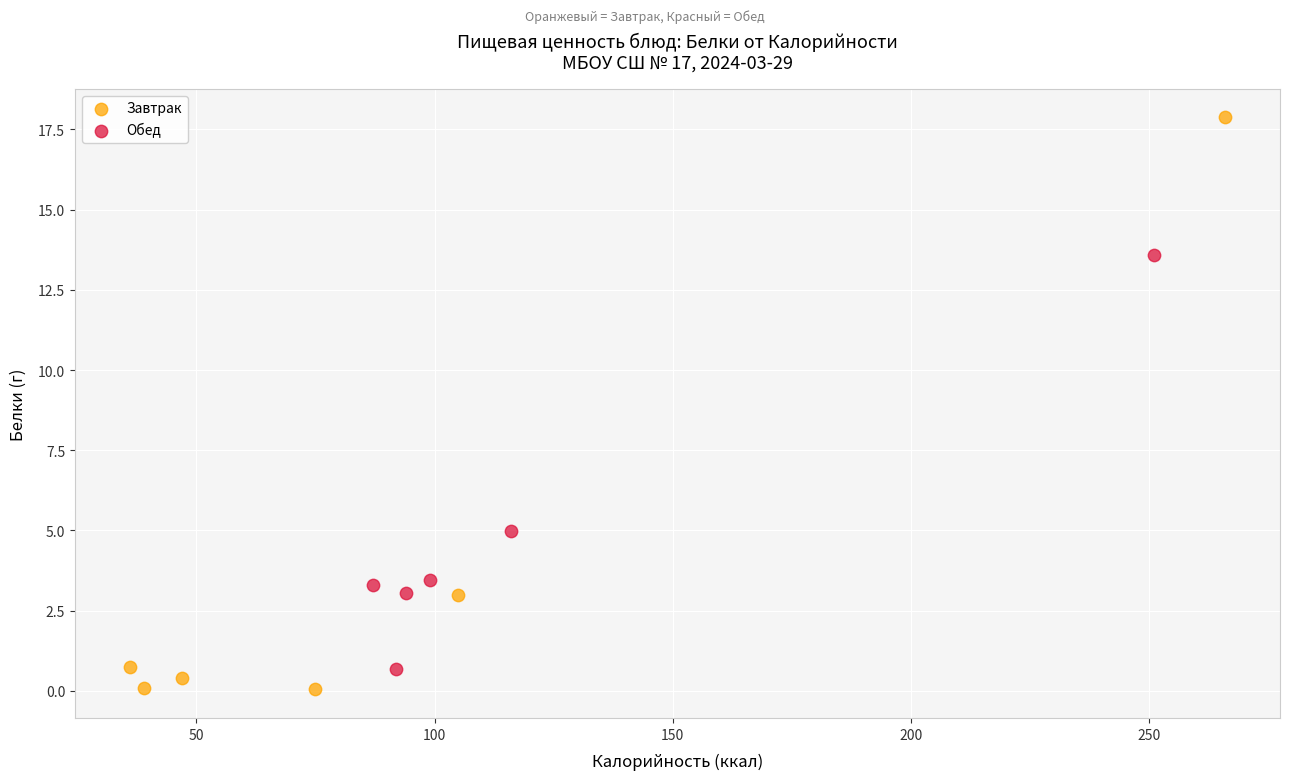

Which series contains the highest Y value?

Завтрак